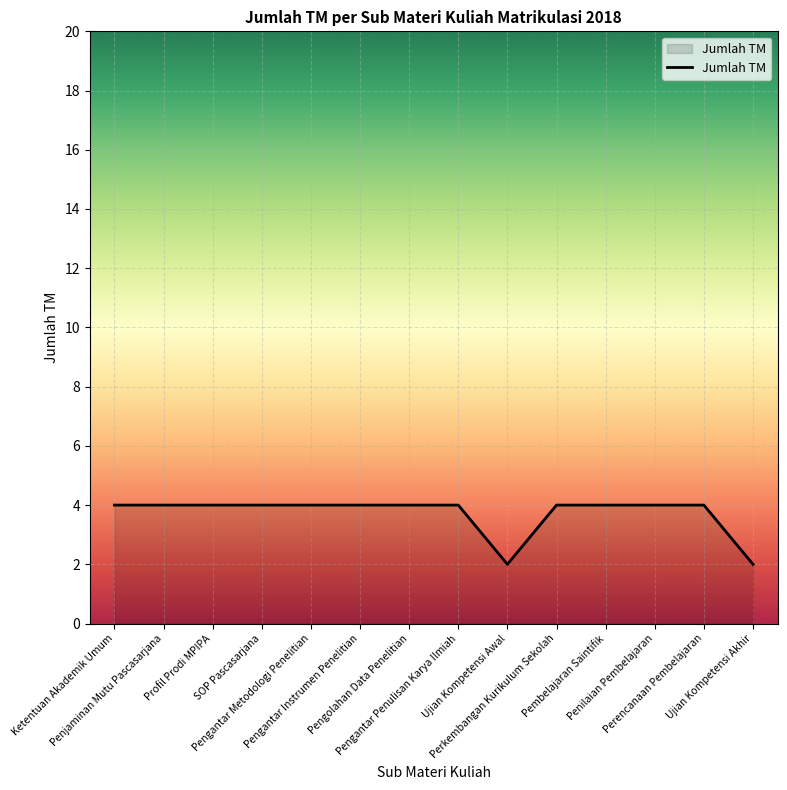

What is the maximum value shown in the chart?

4